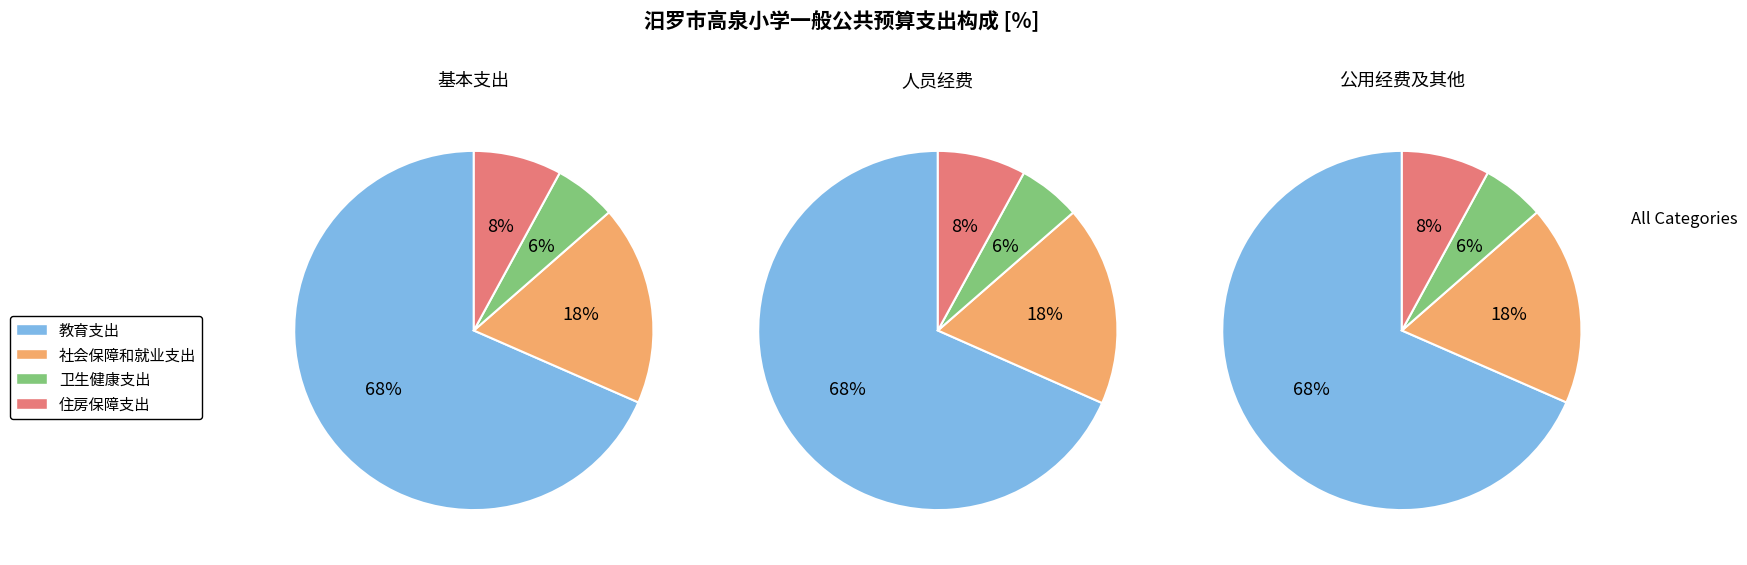

Count the number of slices in the pie.

4